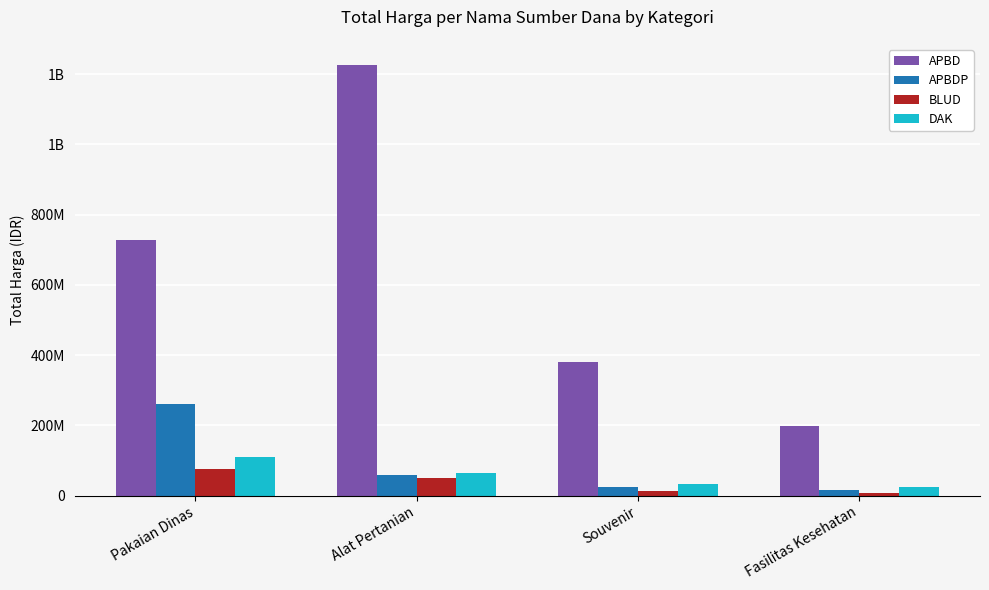

Reading left to right, what are all the values shown in this chart?

APBD: Pakaian Dinas=728643225	Alat Pertanian=1224682000	Souvenir=379075000	Fasilitas Kesehatan=199200000
APBDP: Pakaian Dinas=262118150	Alat Pertanian=59375000	Souvenir=25200000	Fasilitas Kesehatan=14750000
BLUD: Pakaian Dinas=75920000	Alat Pertanian=49478000	Souvenir=13442000	Fasilitas Kesehatan=6936000
DAK: Pakaian Dinas=110389990	Alat Pertanian=65000000	Souvenir=34132505	Fasilitas Kesehatan=23680800